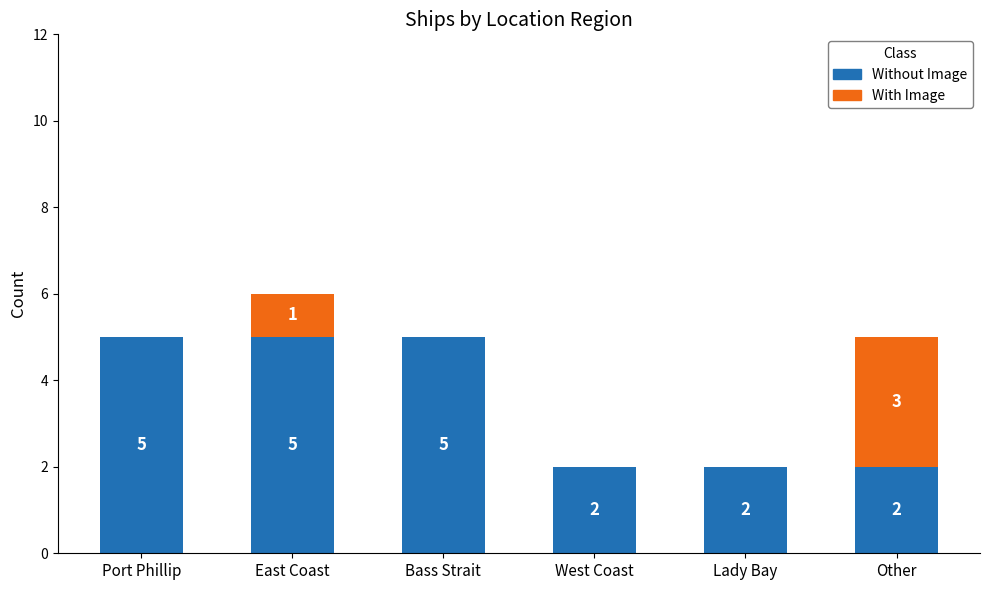

Are the bars grouped side by side (vs. stacked)?

No